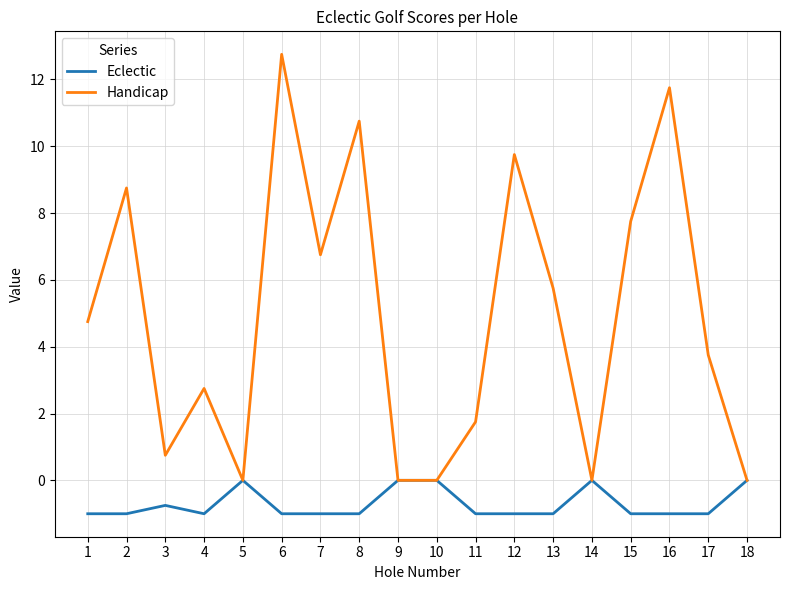

Which series has the largest range (max minus min)?

Handicap